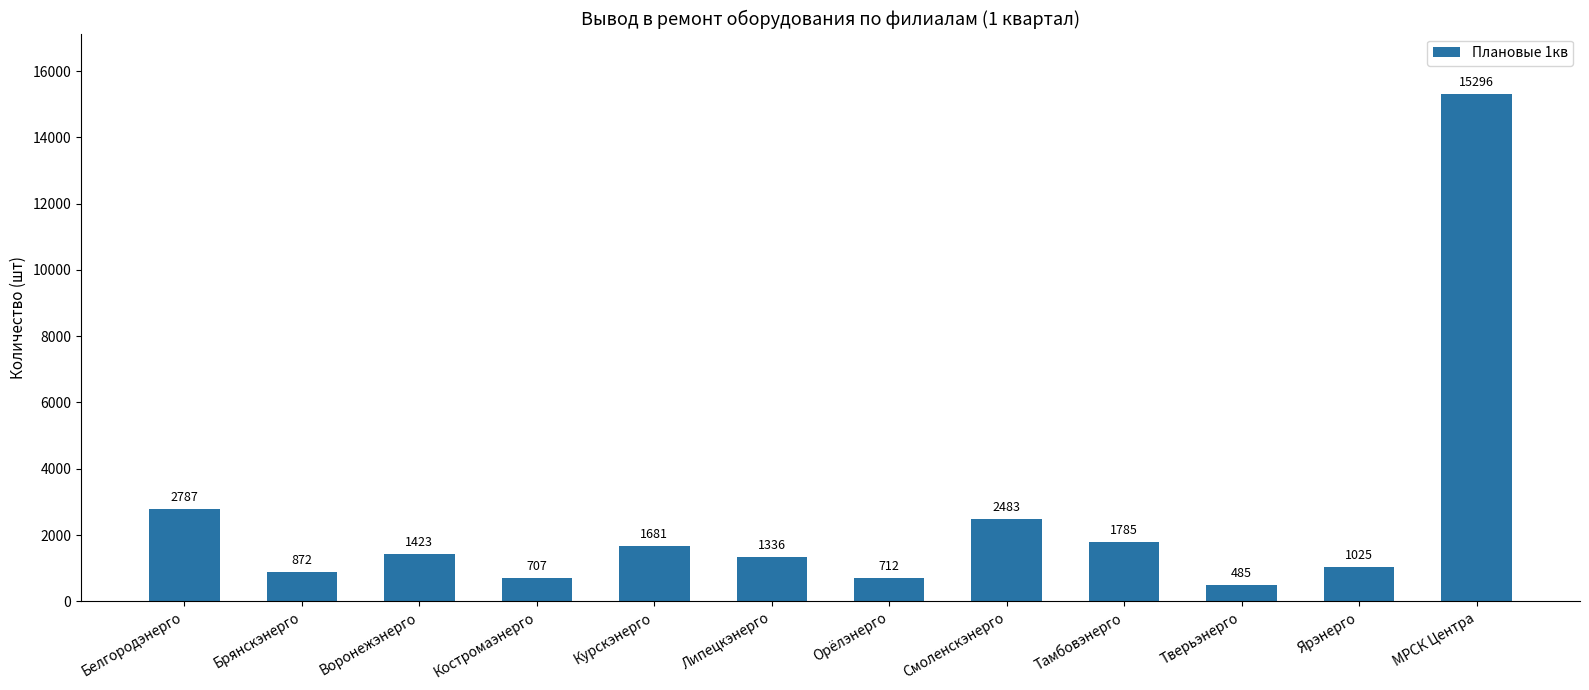

Which label corresponds to the smallest value in the chart?

Тверьэнерго